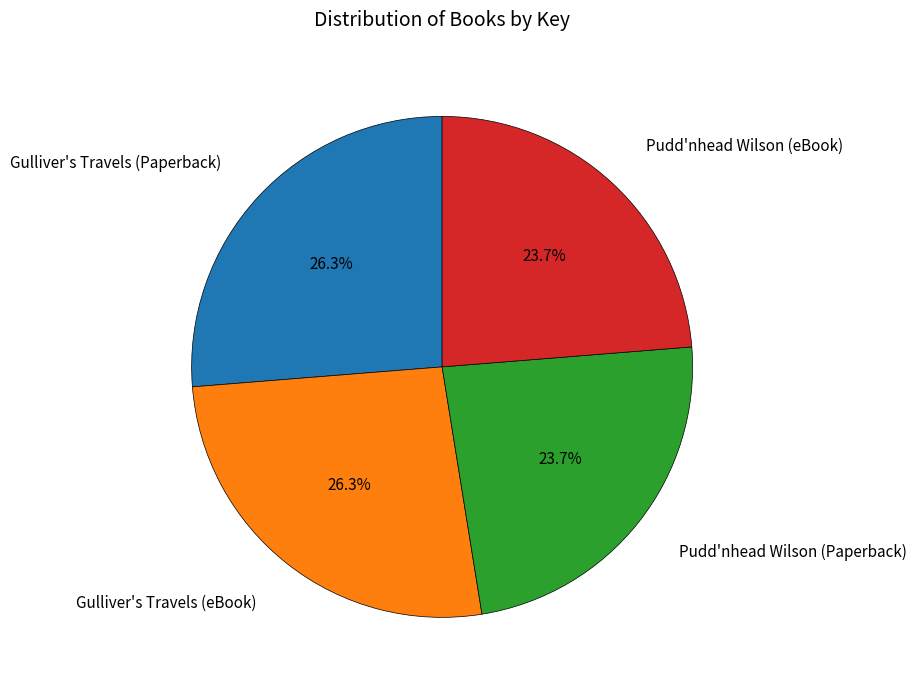

To the nearest percent, what is the average slice percentage?

25%